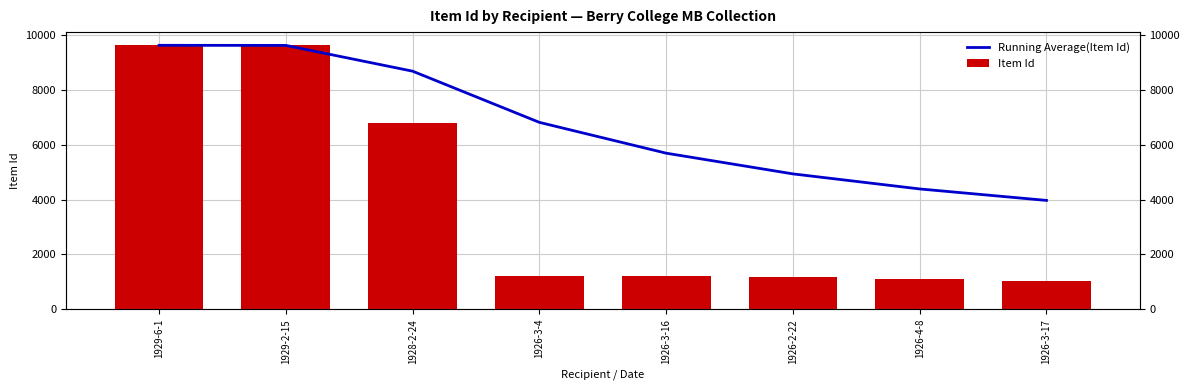

Is it true that Running Average(Item Id) equals 4942.8 at 1926-2-22?

True